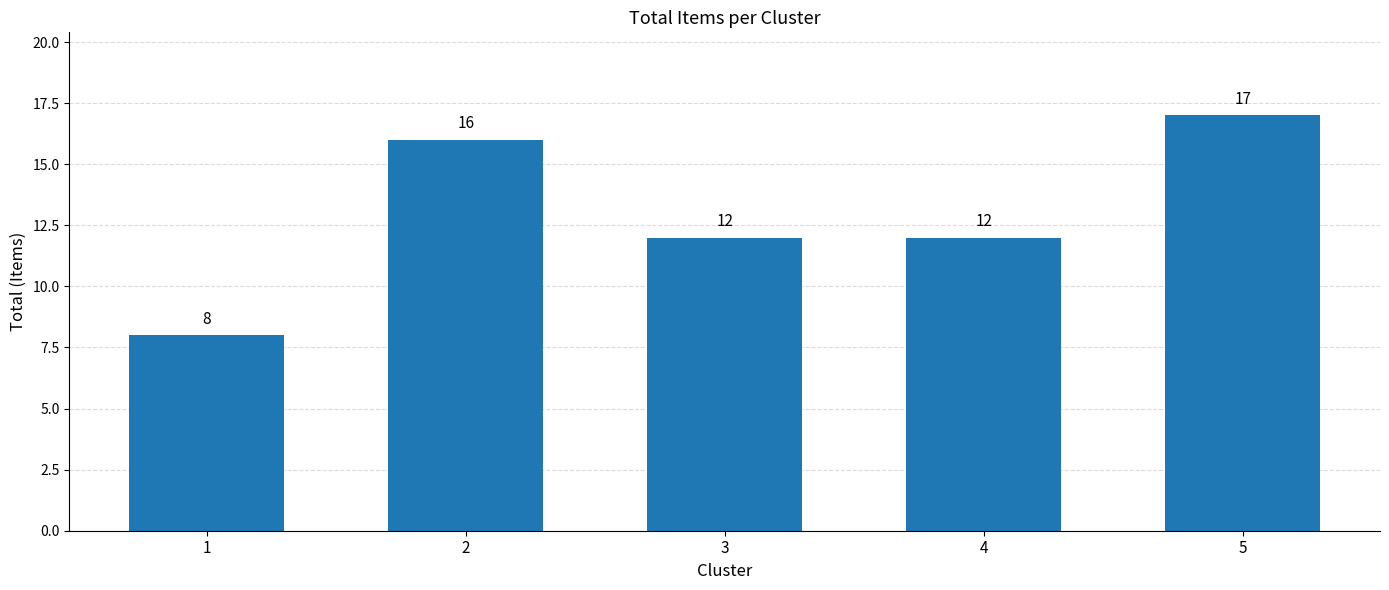

Where does the data first go above 12?

2